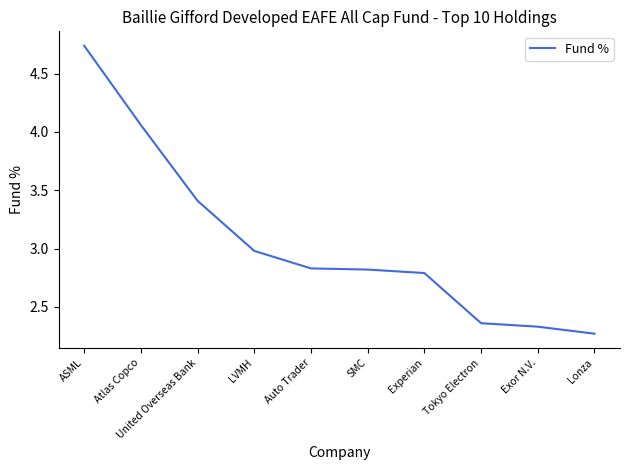

Which category has the highest value across all series?

ASML